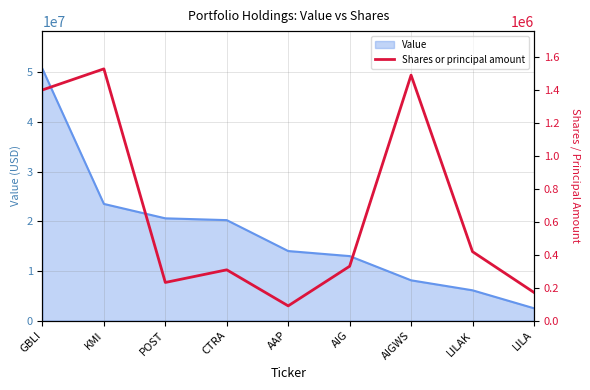

What is the minimum value shown in the chart?

88944